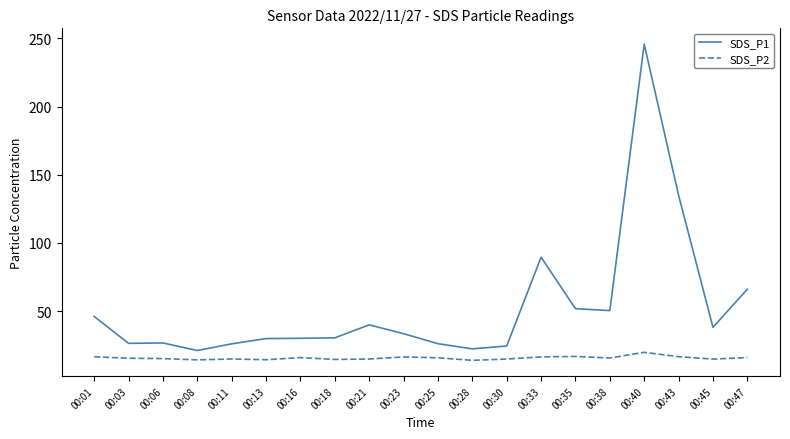

Rank the series by their average value, from lowest to highest.

SDS_P2, SDS_P1